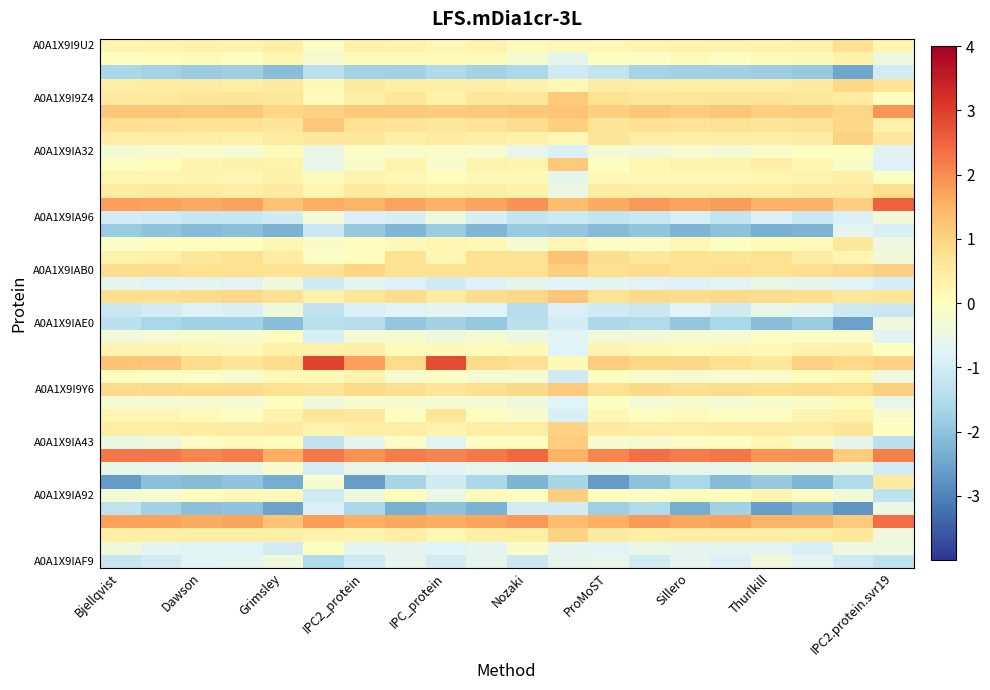

How many data points does each series have?

20